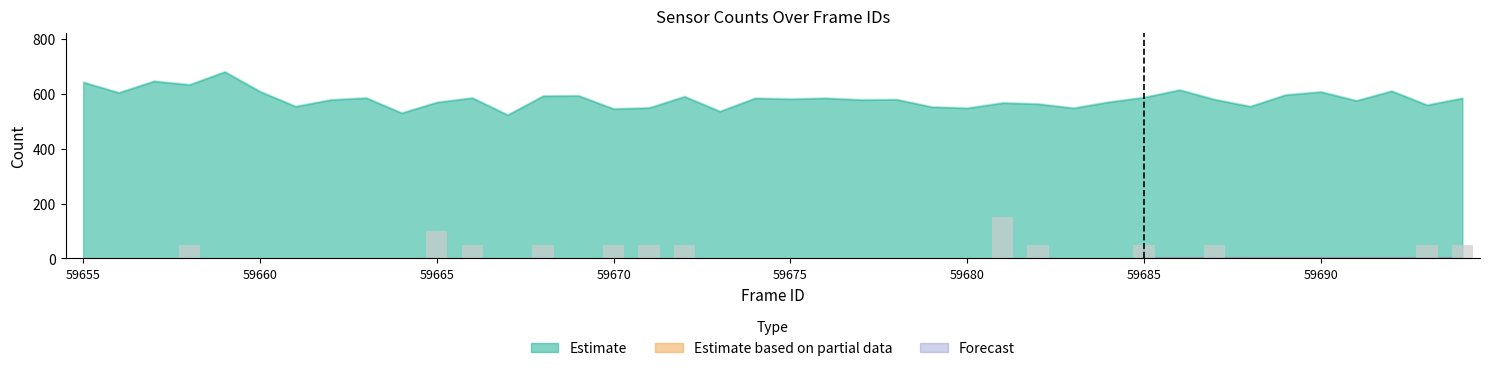

Does the chart contain stacked bars?

No